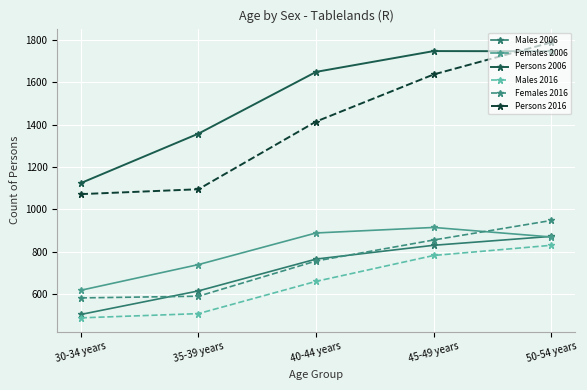

Rank the categories by Males 2006 value from highest to lowest.

50-54 years, 45-49 years, 40-44 years, 35-39 years, 30-34 years